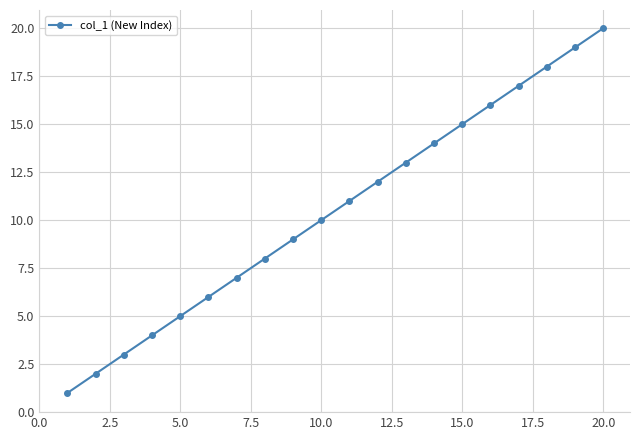

What is the greatest value displayed?

20